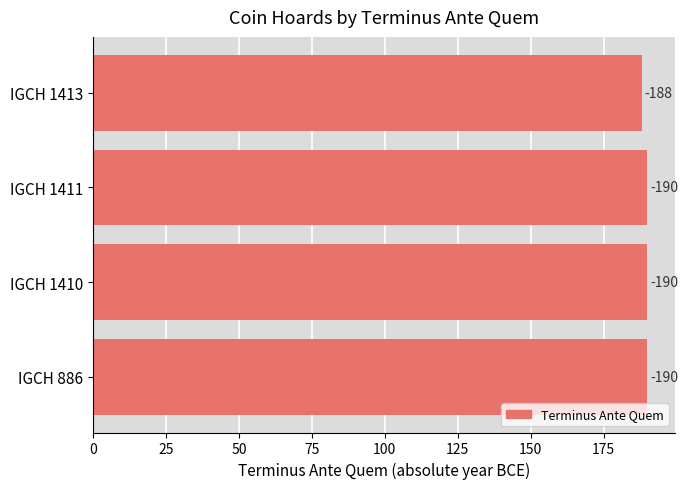

How many bars are there in total?

4